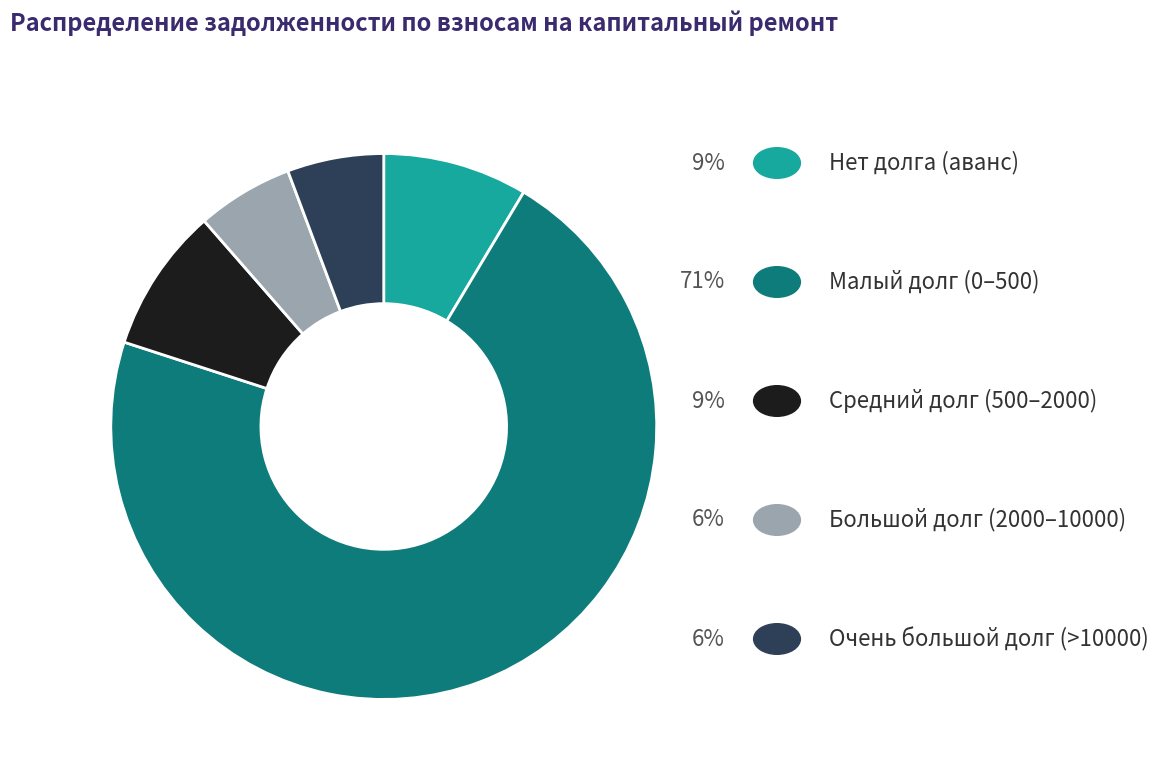

Is there any slice that represents more than half of the pie?

Yes